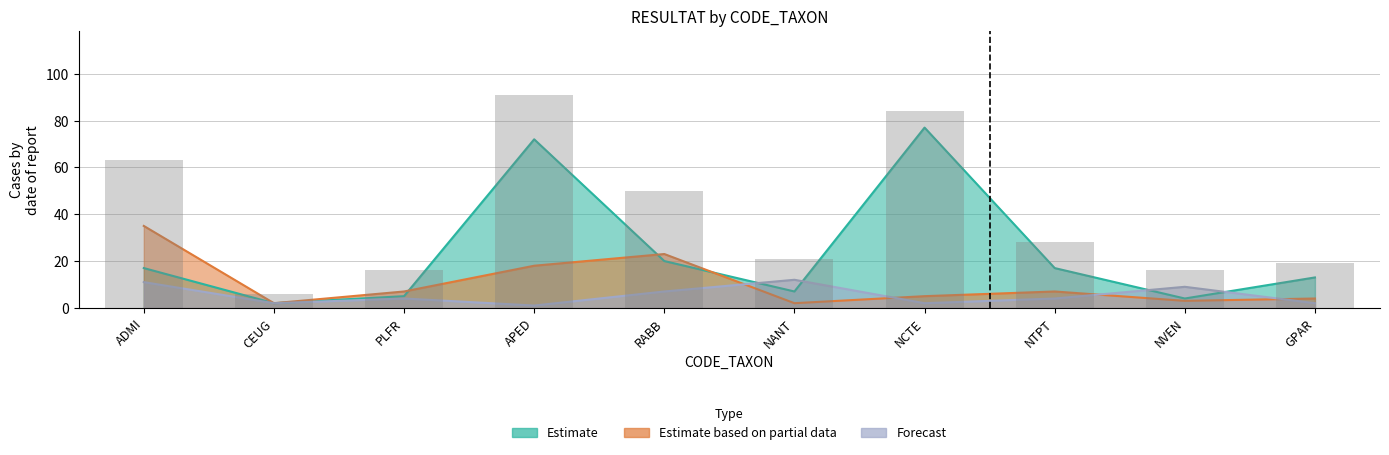

List the series in order of their overall mean, highest first.

Estimate, Estimate based on partial data, Forecast